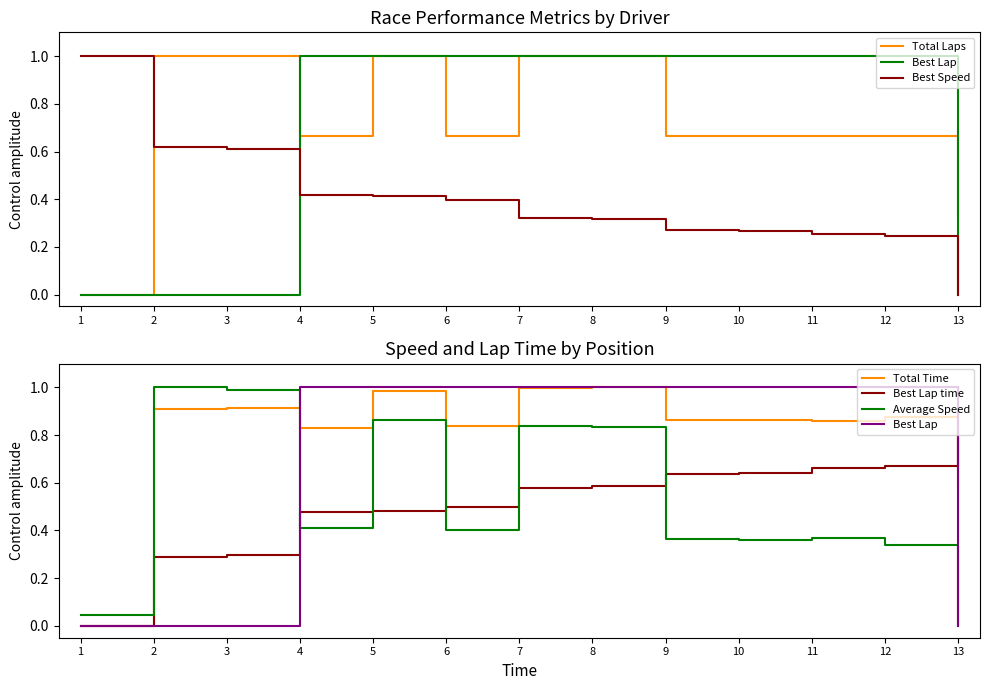

The value of Best Speed at 8 is 0.5. True or false?

False